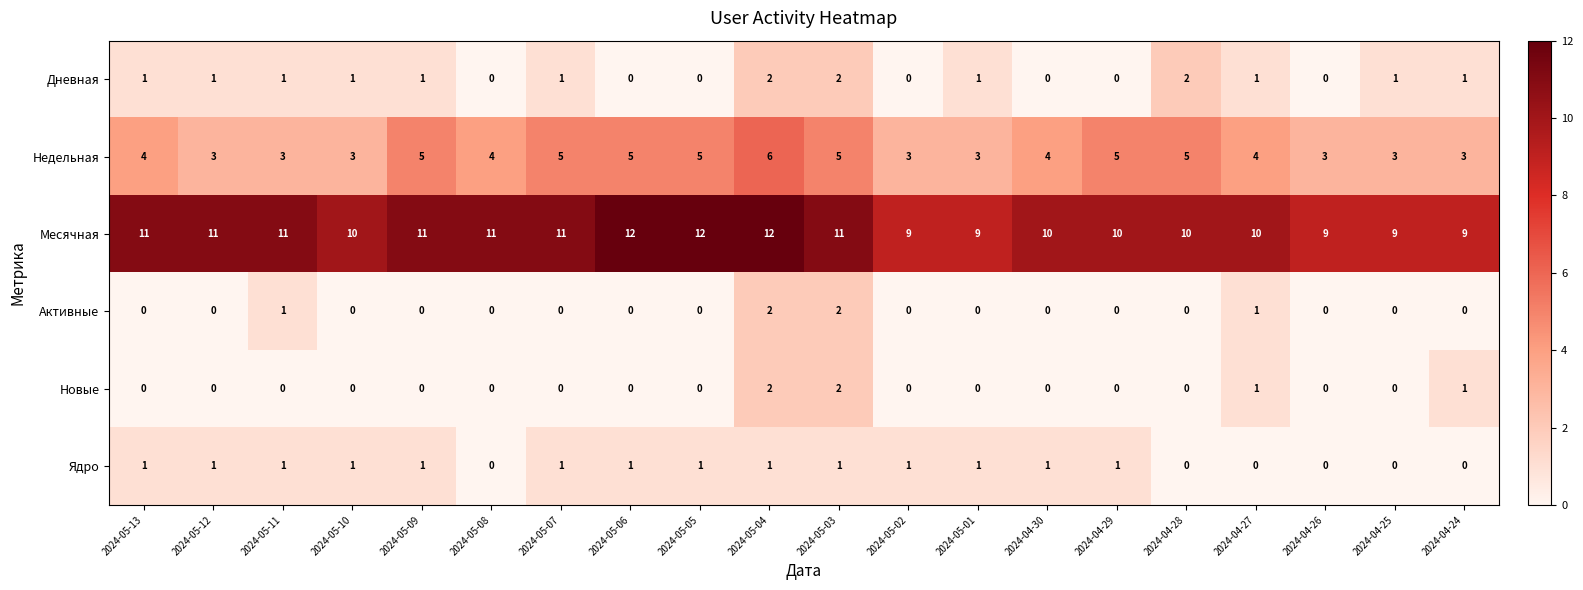

Is the value of Месячная at 2024-04-28 greater than the value of Новые at 2024-04-27?

Yes